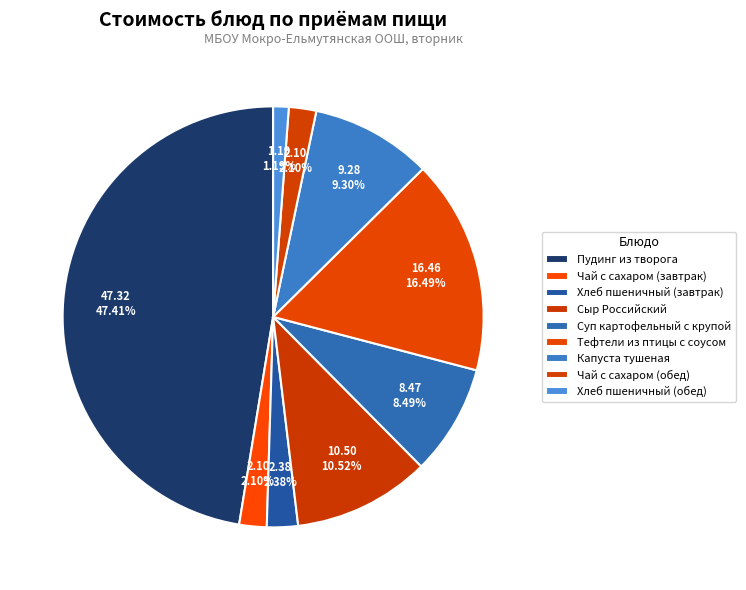

To the nearest percent, what percentage of the pie is Хлеб пшеничный (обед)?

1%